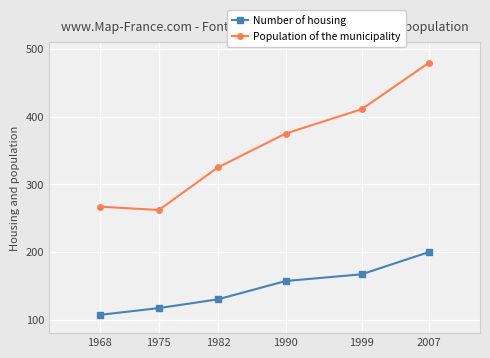

Reading left to right, list all the values displayed in this chart.

Number of housing: 107	117	130	157	167	200
Population of the municipality: 267	262	325	375	411	480